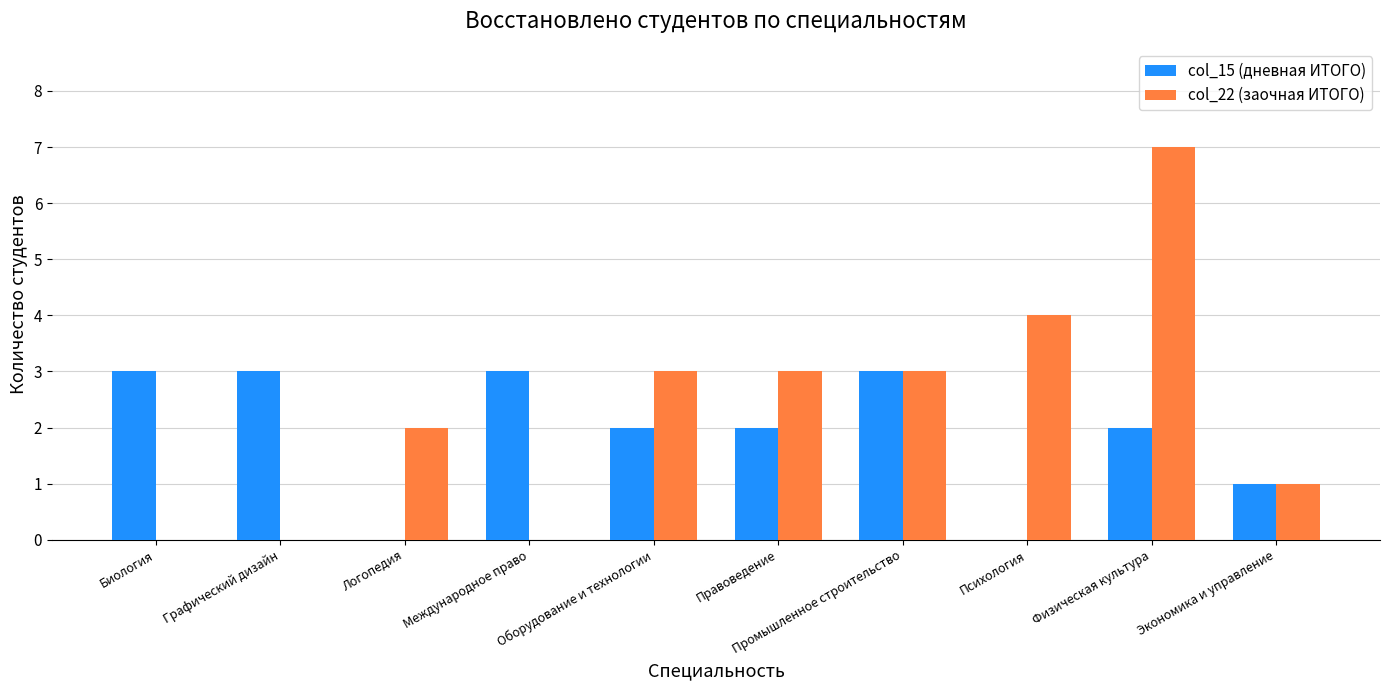

Between Международное право and Правоведение, which series saw the biggest shift?

col_22 (заочная ИТОГО)